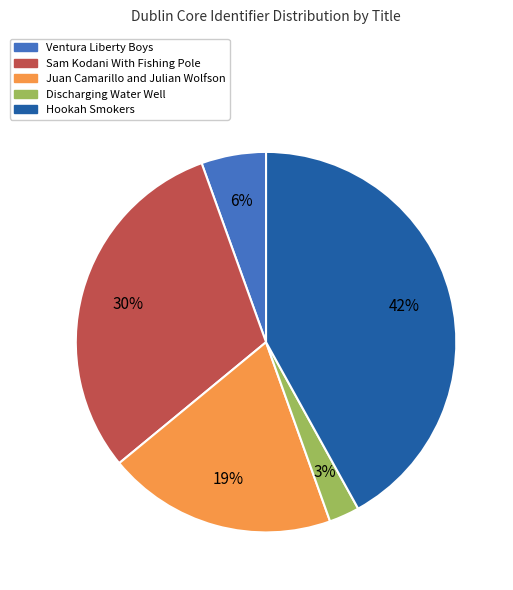

To the nearest percent, what is the difference between the largest and smallest slice percentages?

39%